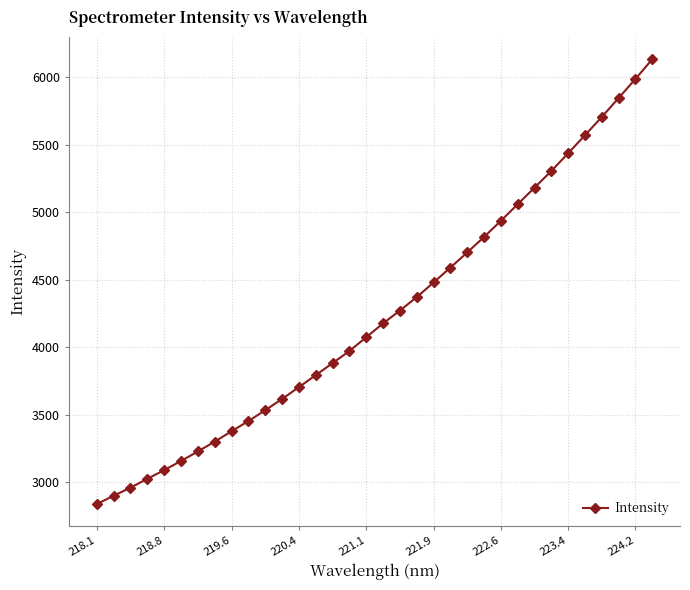

What is the value of the 4th point from the left?

3024.6